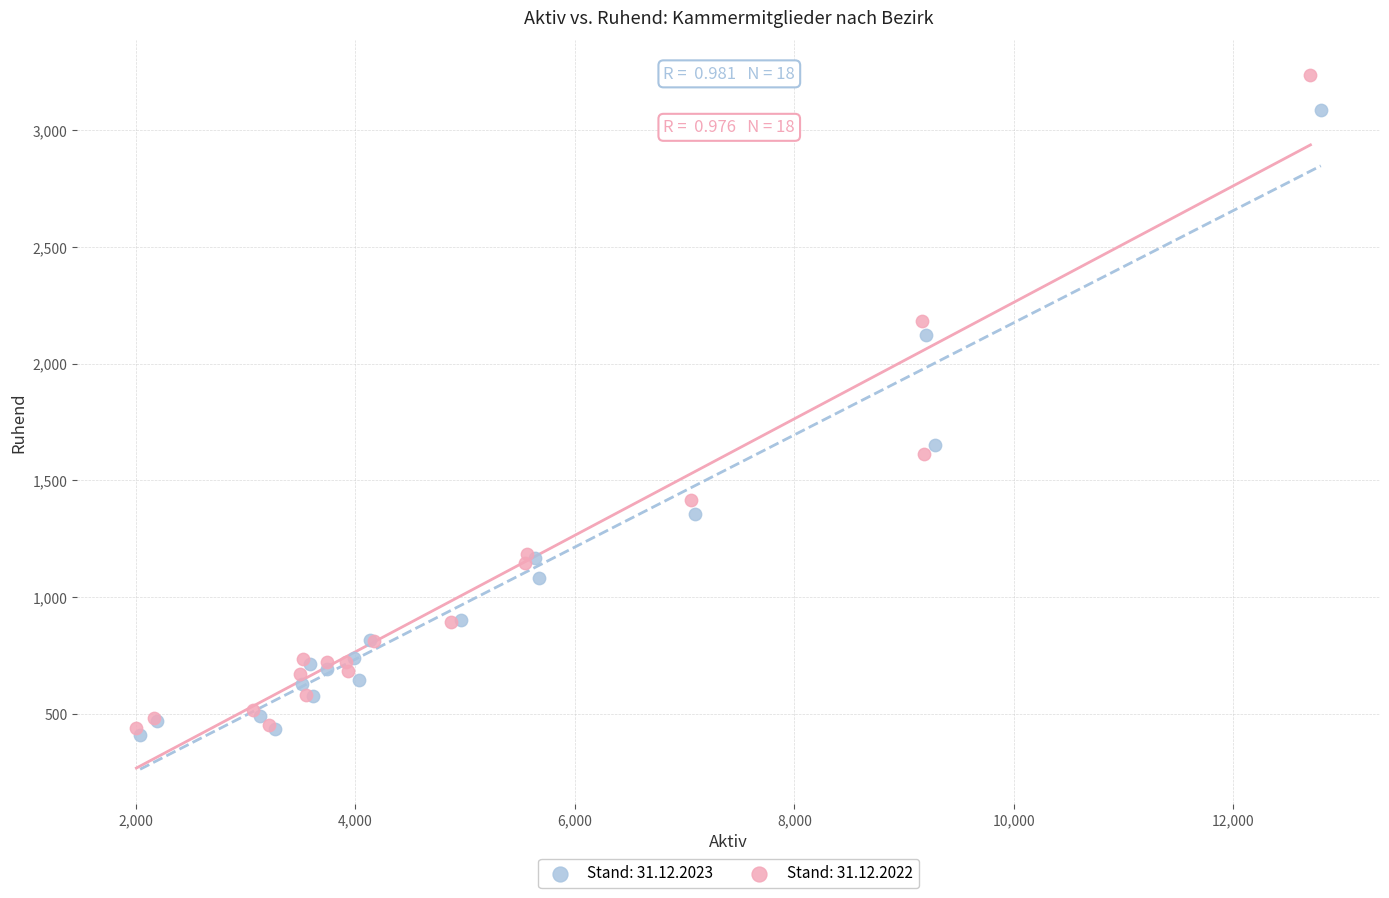

Which series has the largest Y range (max minus min)?

Stand: 31.12.2022